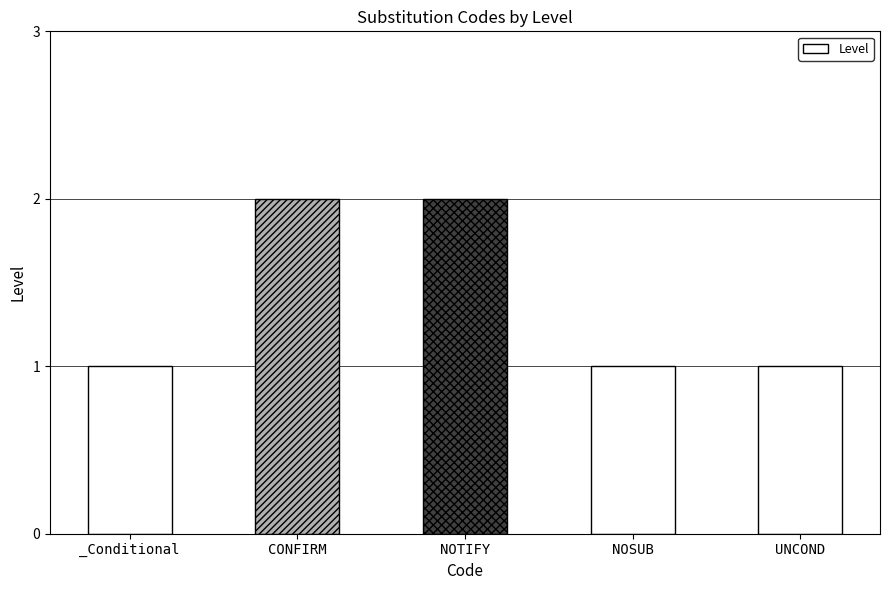

What is the change in value from CONFIRM to NOSUB?

-1